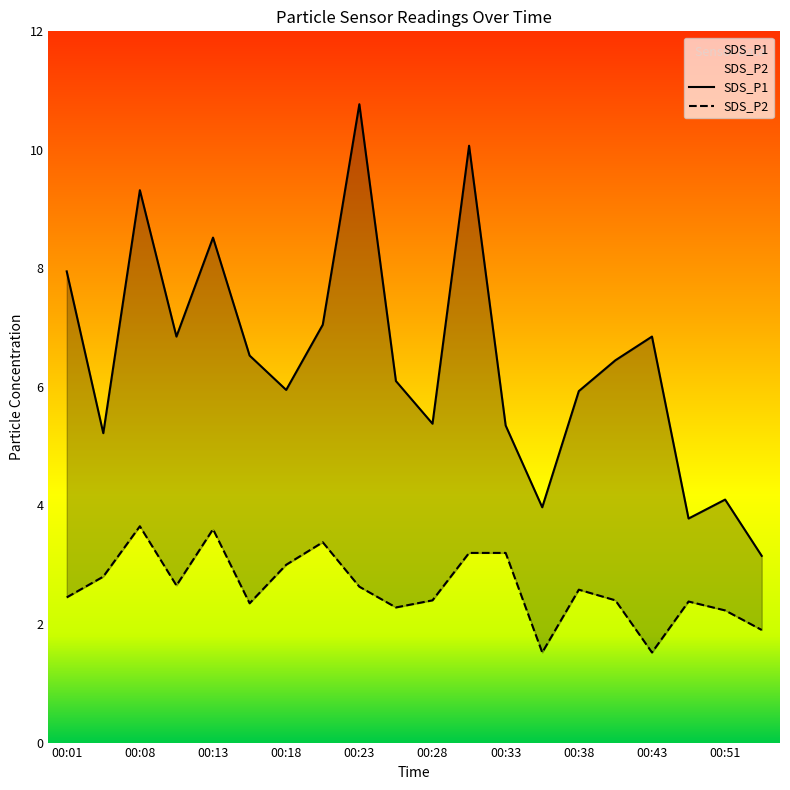

Count the number of data series in this chart.

2